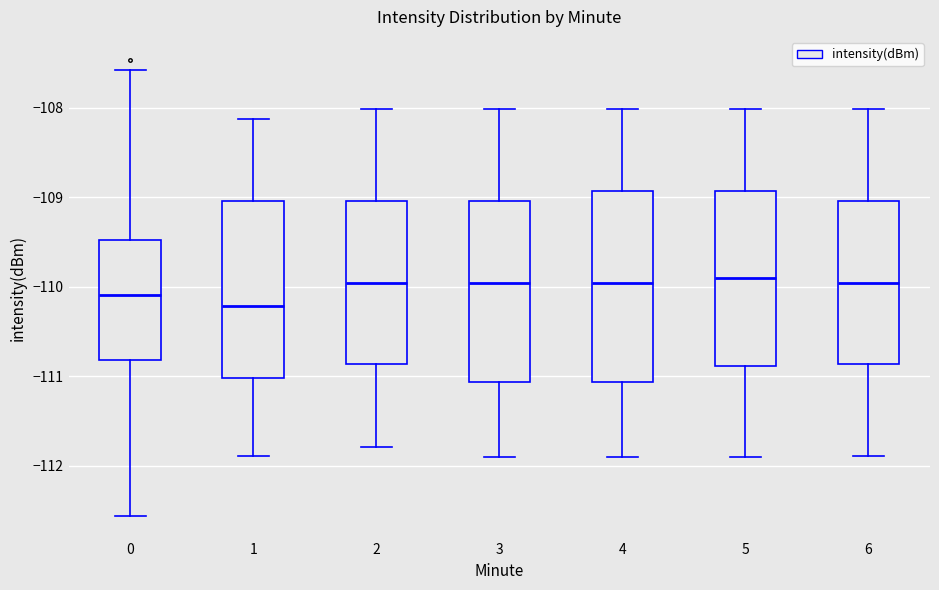

Which box is the tallest, from its lower edge to its upper edge?

4